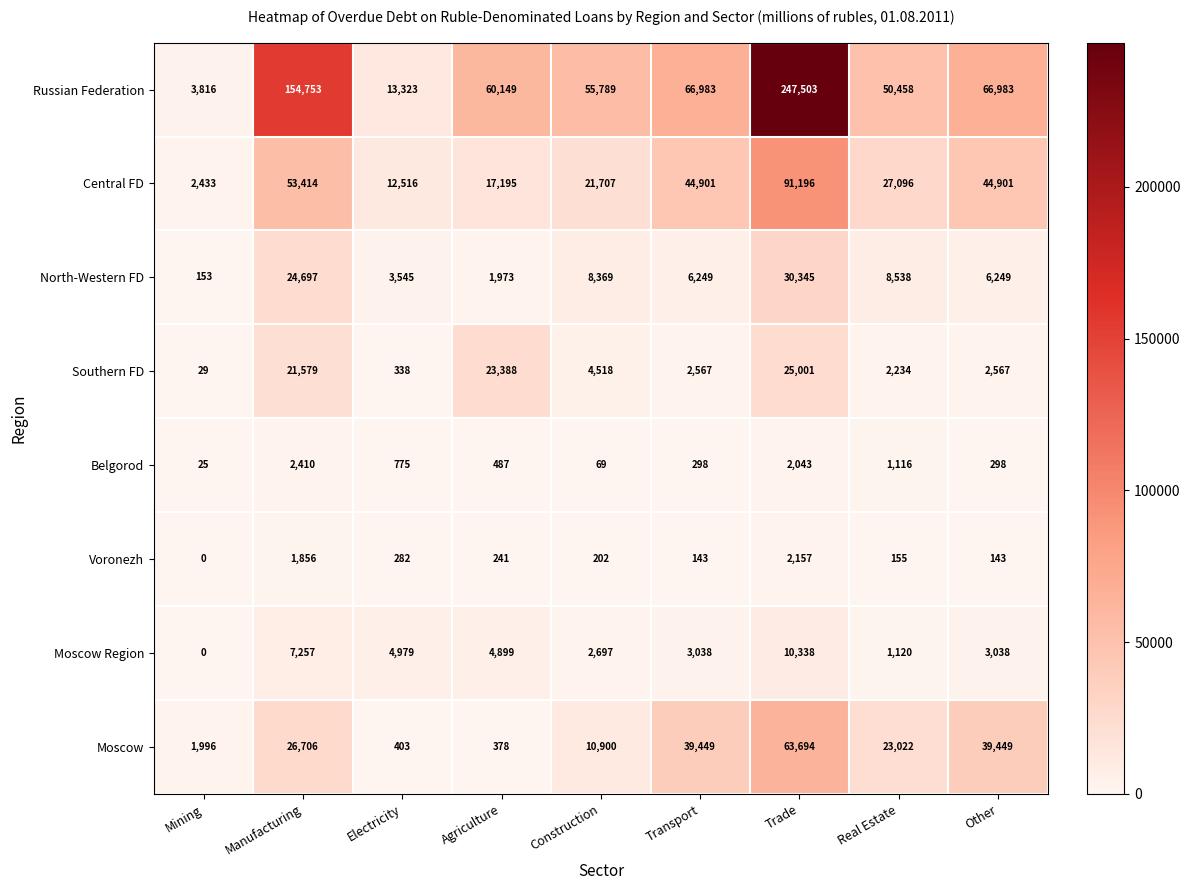

The value of Moscow Region at Construction is 2697. True or false?

True